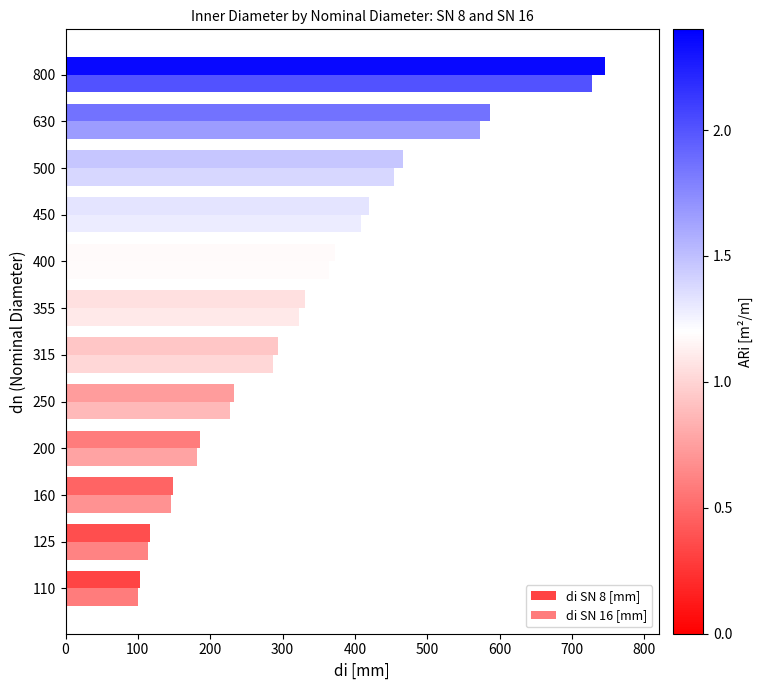

Count the number of categories in the chart.

12